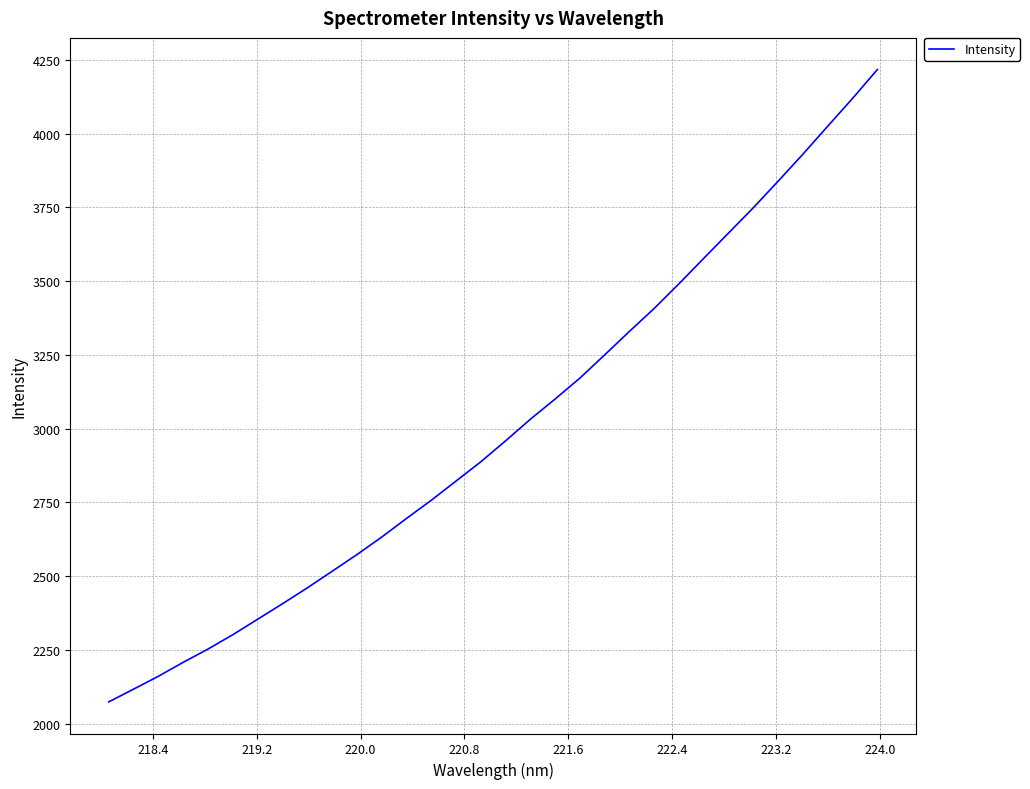

What is the maximum value shown in the chart?

4217.0